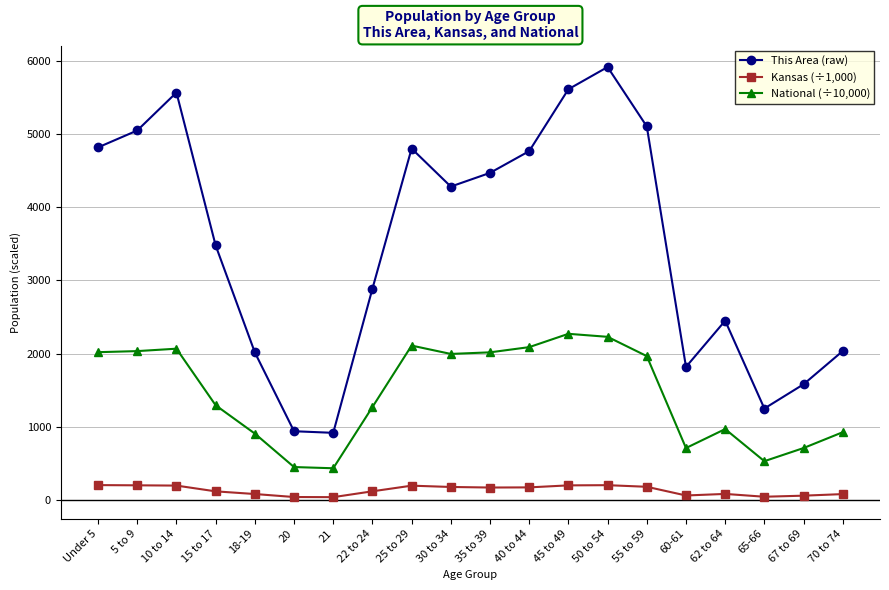

True or false: This Area (raw) has a value of 1762.8 at 22 to 24.

False